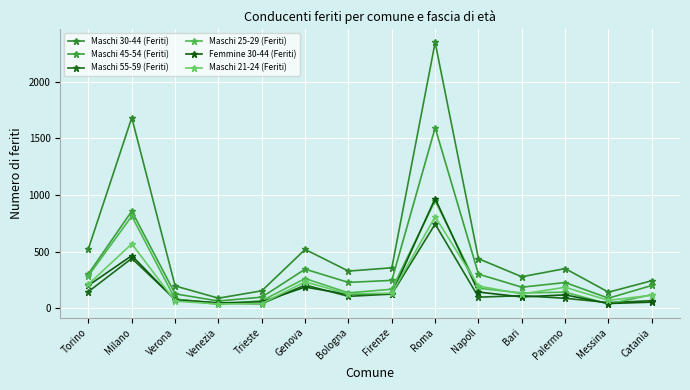

List the series in order of their peak value, lowest first.

Maschi 55-59 (Feriti), Maschi 21-24 (Feriti), Maschi 25-29 (Feriti), Femmine 30-44 (Feriti), Maschi 45-54 (Feriti), Maschi 30-44 (Feriti)